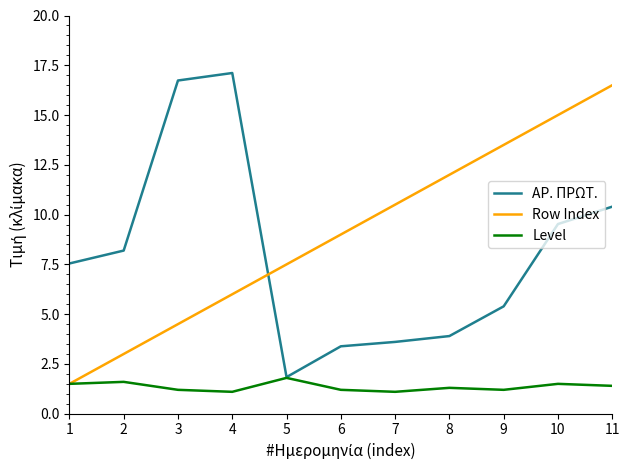

Reading left to right, extract all data points from this chart.

ΑΡ. ΠΡΩΤ.: 7.5	8.2	16.7	17.1	1.8	3.4	3.6	3.9	5.4	9.5	10.4
Row Index: 1.5	3.0	4.5	6.0	7.5	9.0	10.5	12.0	13.5	15.0	16.5
Level: 1.5	1.6	1.2	1.1	1.8	1.2	1.1	1.3	1.2	1.5	1.4